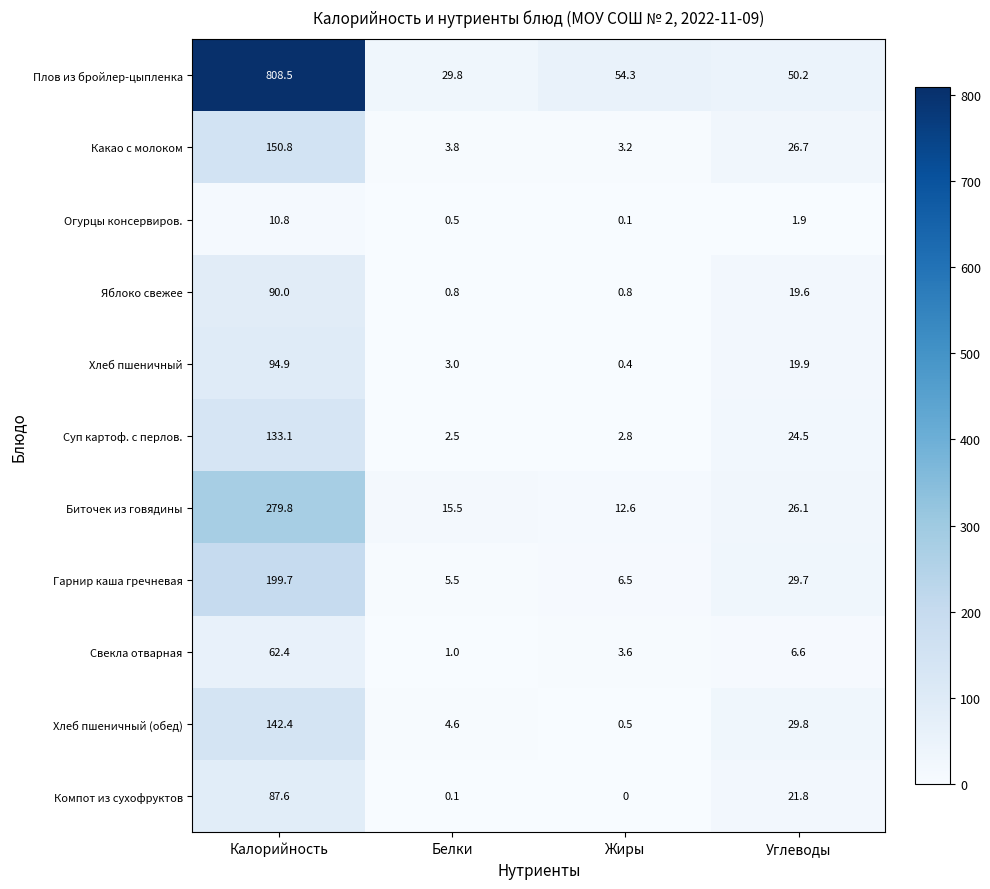

Is it true that Свекла отварная equals 87.6 at Калорийность?

False